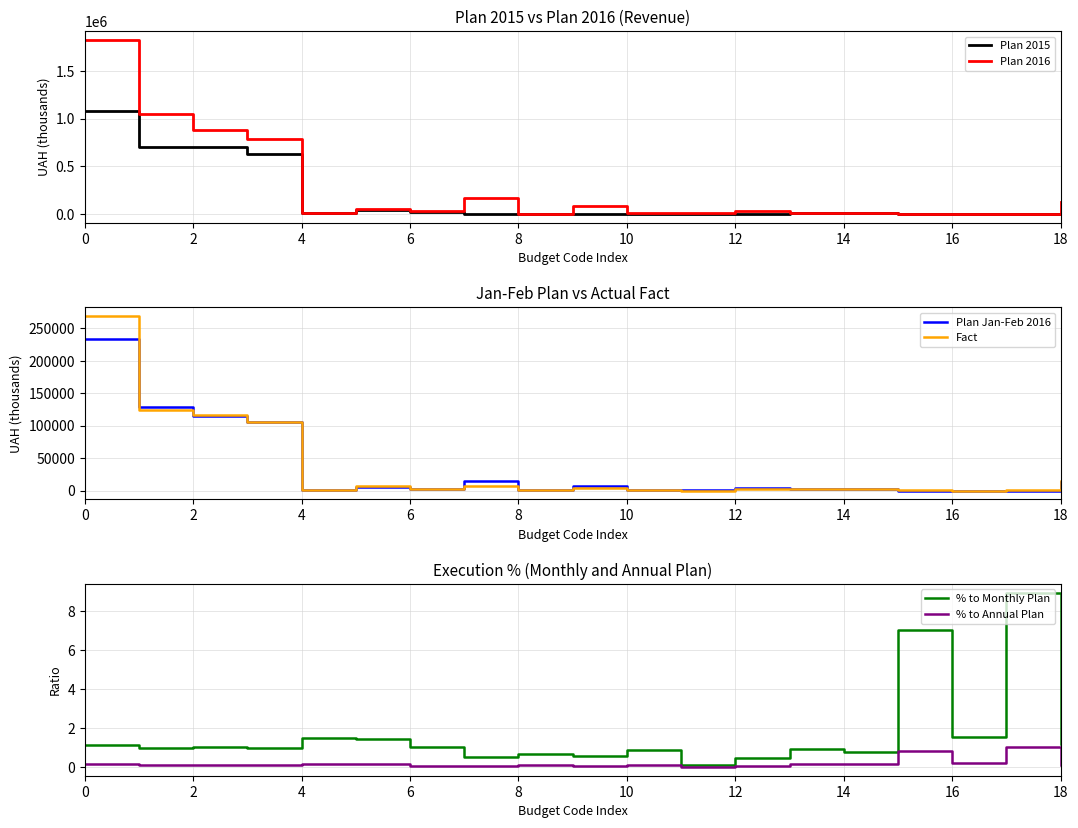

How many interior local peaks does the % to Annual Plan series have?

6